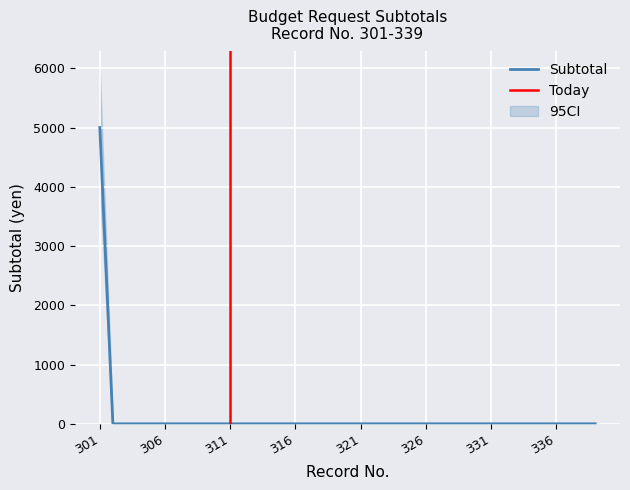

How many data points in Subtotal are above 0?

1